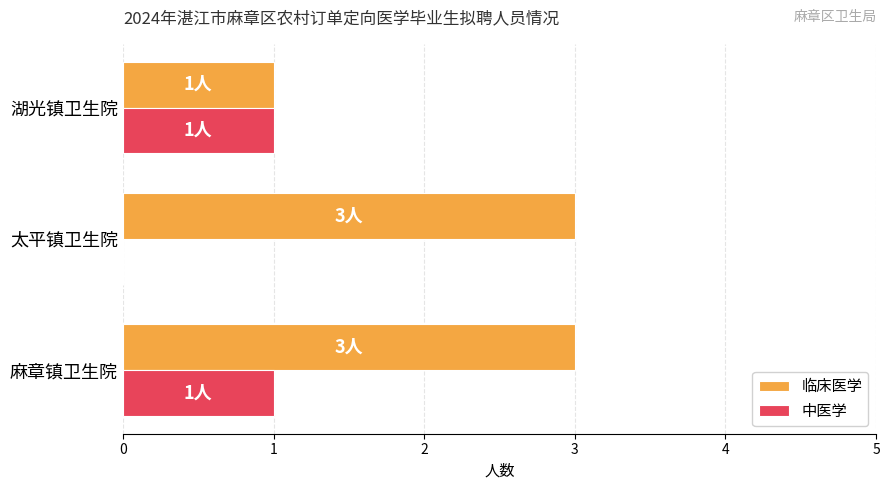

Is the value of 临床医学 at 麻章镇卫生院 greater than the value of 中医学 at 湖光镇卫生院?

Yes